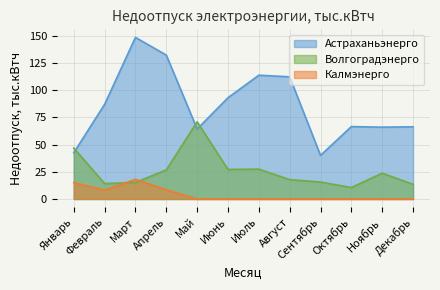

True or false: Волгоградэнерго has a value of 21.6 at Сентябрь.

False